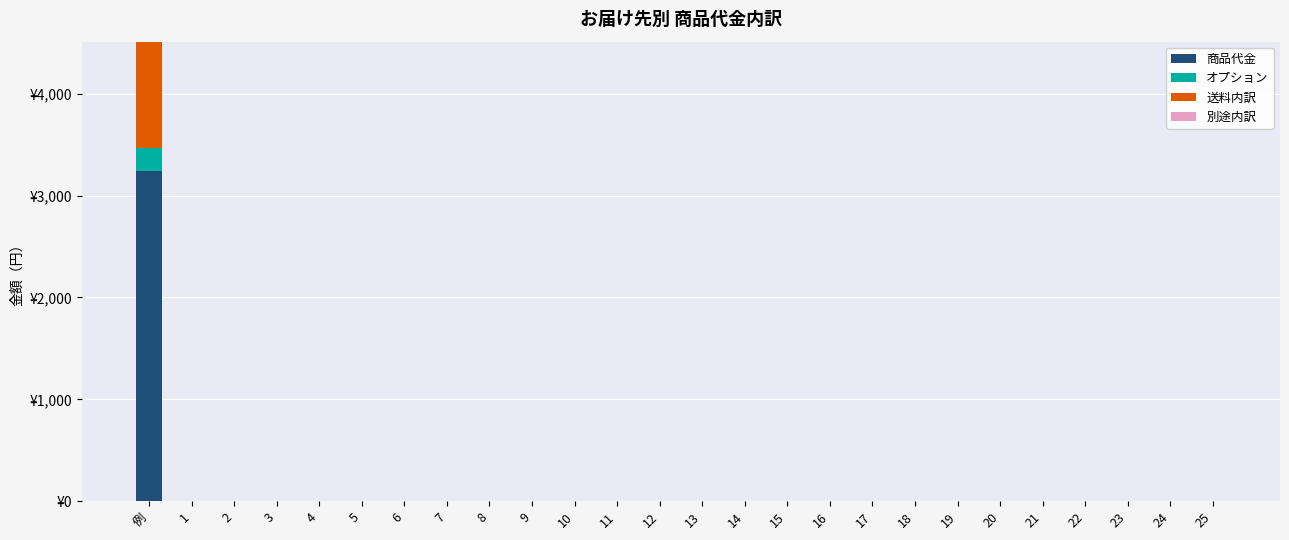

What is the average value of the 送料内訳 series?

40